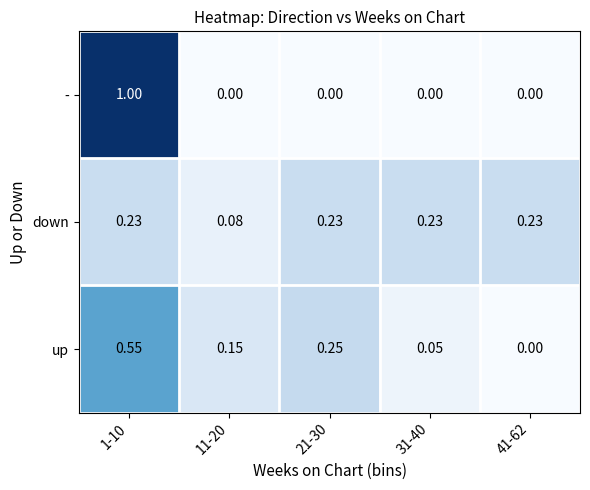

Which series changed the most between 1-10 and 41-62?

-